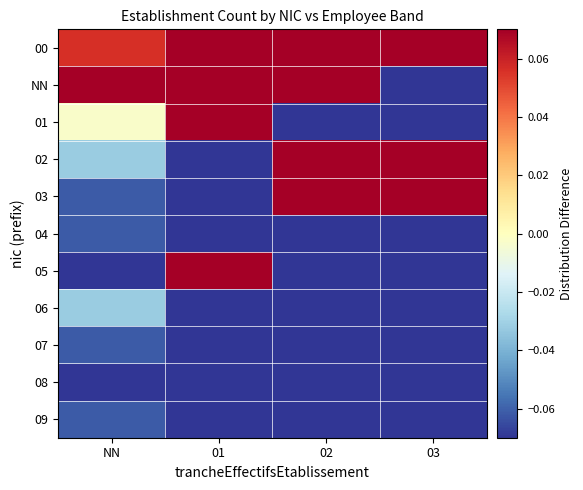

Reading left to right, list all the values displayed in this chart.

00: NN=0.1	01=0.1	02=0.2	03=0.2
NN: NN=0.4	01=0.3	02=0.1	03=-0.1
01: NN=-0.0	01=0.1	02=-0.1	03=-0.1
02: NN=-0.0	01=-0.1	02=0.2	03=0.2
03: NN=-0.1	01=-0.1	02=0.1	03=0.2
04: NN=-0.1	01=-0.1	02=-0.1	03=-0.1
05: NN=-0.1	01=0.1	02=-0.1	03=-0.1
06: NN=-0.0	01=-0.1	02=-0.1	03=-0.1
07: NN=-0.1	01=-0.1	02=-0.1	03=-0.1
08: NN=-0.1	01=-0.1	02=-0.1	03=-0.1
09: NN=-0.1	01=-0.1	02=-0.1	03=-0.1